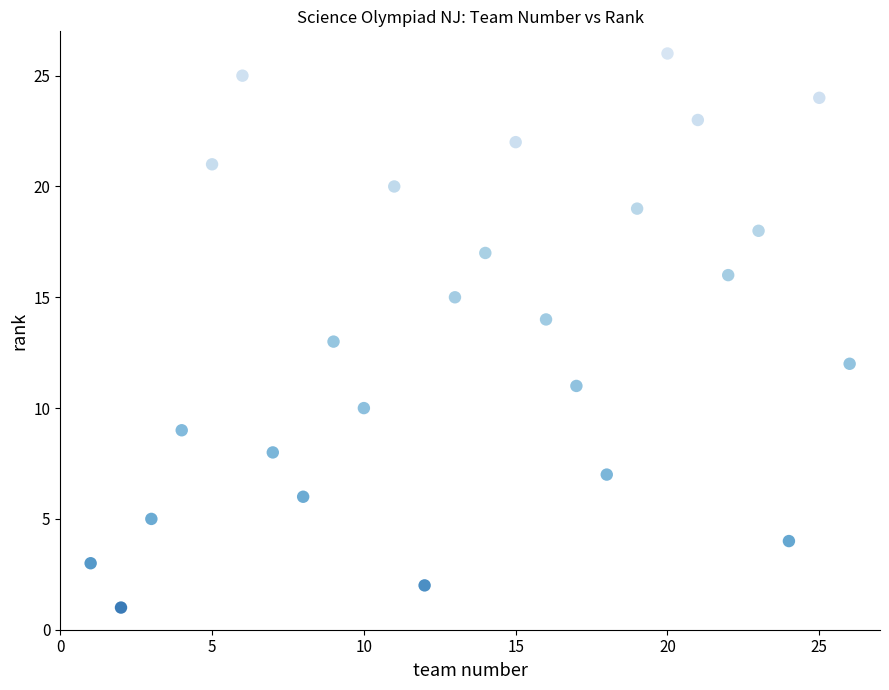

What is the range of X values (max minus min)?

25